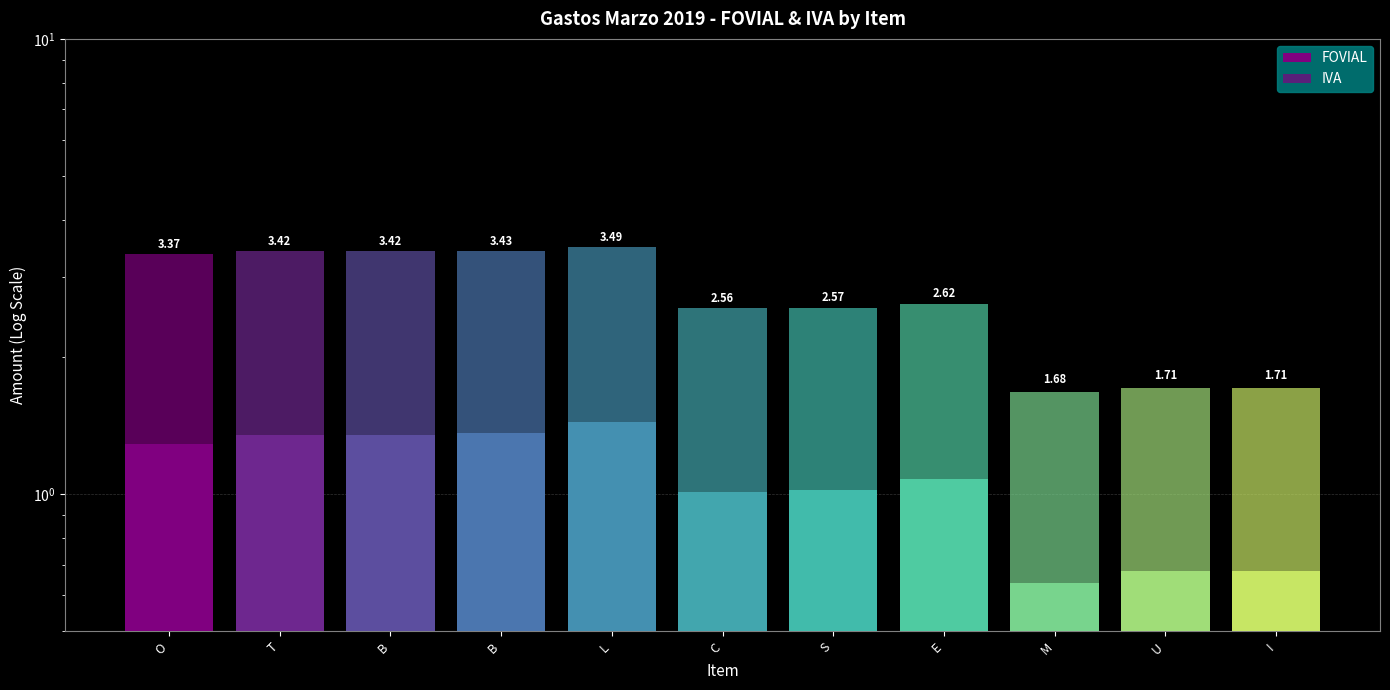

List the series in order of their peak value, highest first.

IVA, FOVIAL